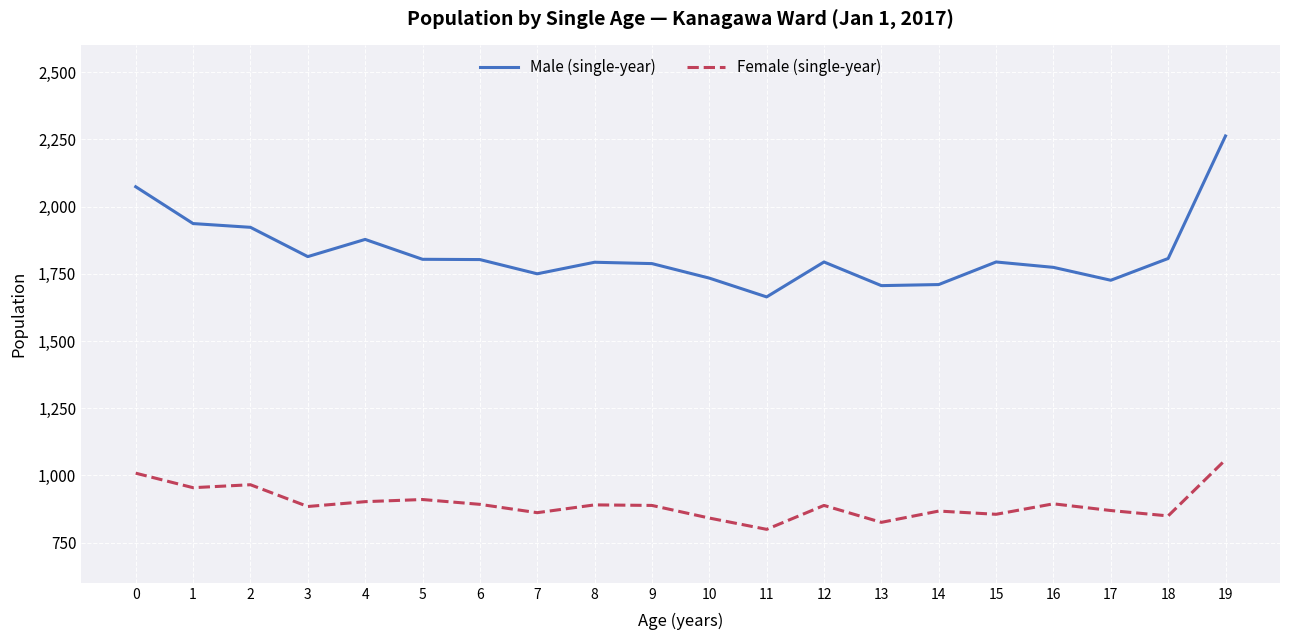

Rank the series by their average value, from highest to lowest.

Male (single-year), Female (single-year)